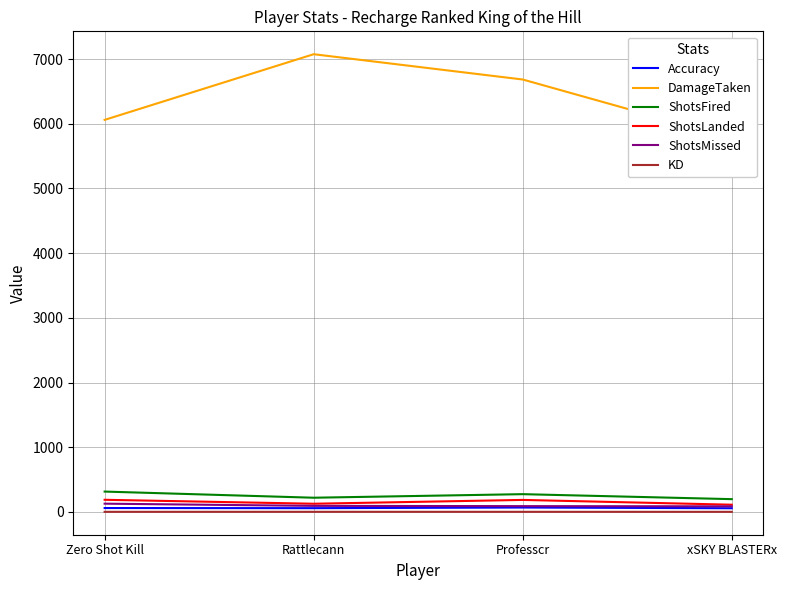

Which series has the largest total across all categories?

DamageTaken